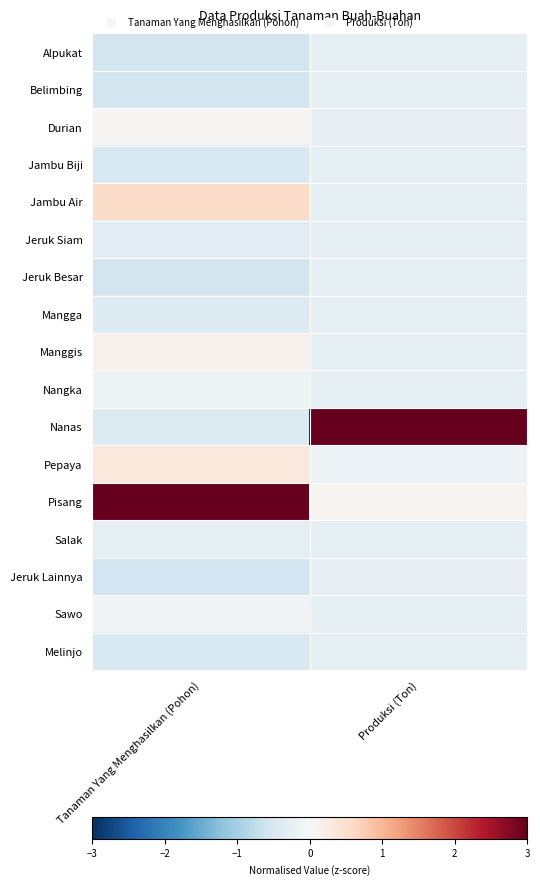

Reading left to right, list all the values displayed in this chart.

Alpukat: Tanaman Yang Menghasilkan (Pohon)=-0.5	Produksi (Ton)=-0.3
Belimbing: Tanaman Yang Menghasilkan (Pohon)=-0.5	Produksi (Ton)=-0.3
Durian: Tanaman Yang Menghasilkan (Pohon)=0.0	Produksi (Ton)=-0.2
Jambu Biji: Tanaman Yang Menghasilkan (Pohon)=-0.5	Produksi (Ton)=-0.3
Jambu Air: Tanaman Yang Menghasilkan (Pohon)=0.5	Produksi (Ton)=-0.3
Jeruk Siam: Tanaman Yang Menghasilkan (Pohon)=-0.3	Produksi (Ton)=-0.3
Jeruk Besar: Tanaman Yang Menghasilkan (Pohon)=-0.6	Produksi (Ton)=-0.3
Mangga: Tanaman Yang Menghasilkan (Pohon)=-0.4	Produksi (Ton)=-0.3
Manggis: Tanaman Yang Menghasilkan (Pohon)=0.1	Produksi (Ton)=-0.3
Nangka: Tanaman Yang Menghasilkan (Pohon)=-0.2	Produksi (Ton)=-0.3
Nanas: Tanaman Yang Menghasilkan (Pohon)=-0.4	Produksi (Ton)=4.0
Pepaya: Tanaman Yang Menghasilkan (Pohon)=0.3	Produksi (Ton)=-0.2
Pisang: Tanaman Yang Menghasilkan (Pohon)=3.8	Produksi (Ton)=0.1
Salak: Tanaman Yang Menghasilkan (Pohon)=-0.3	Produksi (Ton)=-0.3
Jeruk Lainnya: Tanaman Yang Menghasilkan (Pohon)=-0.6	Produksi (Ton)=-0.2
Sawo: Tanaman Yang Menghasilkan (Pohon)=-0.1	Produksi (Ton)=-0.3
Melinjo: Tanaman Yang Menghasilkan (Pohon)=-0.5	Produksi (Ton)=-0.3